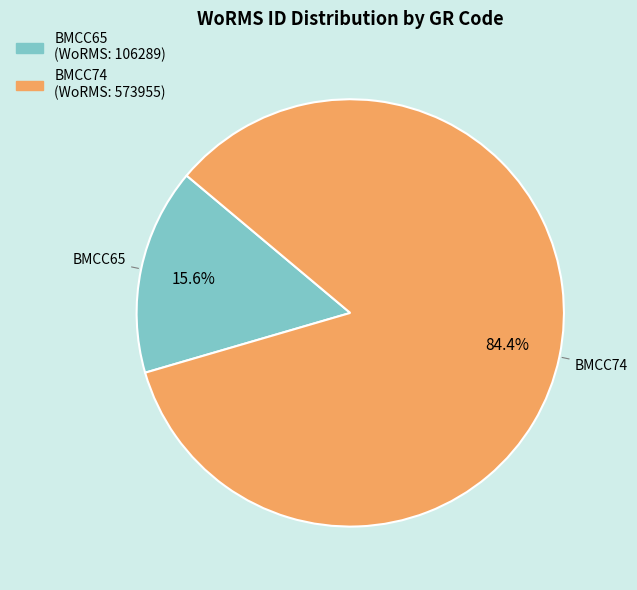

Rank the categories by value from highest to lowest.

BMCC74, BMCC65